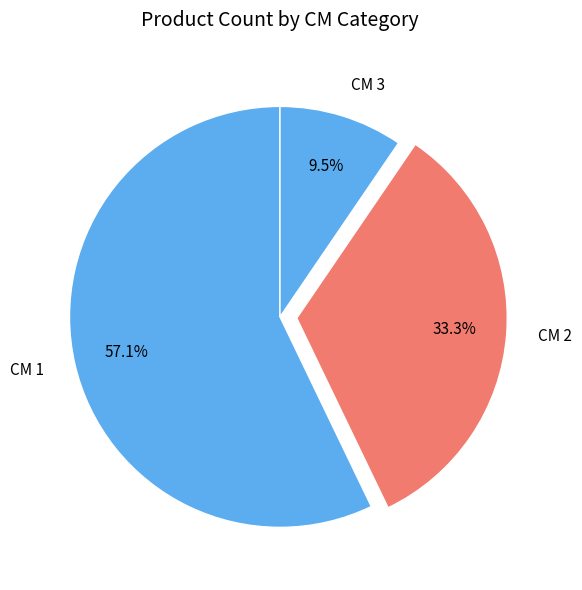

What is the largest slice in the pie chart?

CM 1